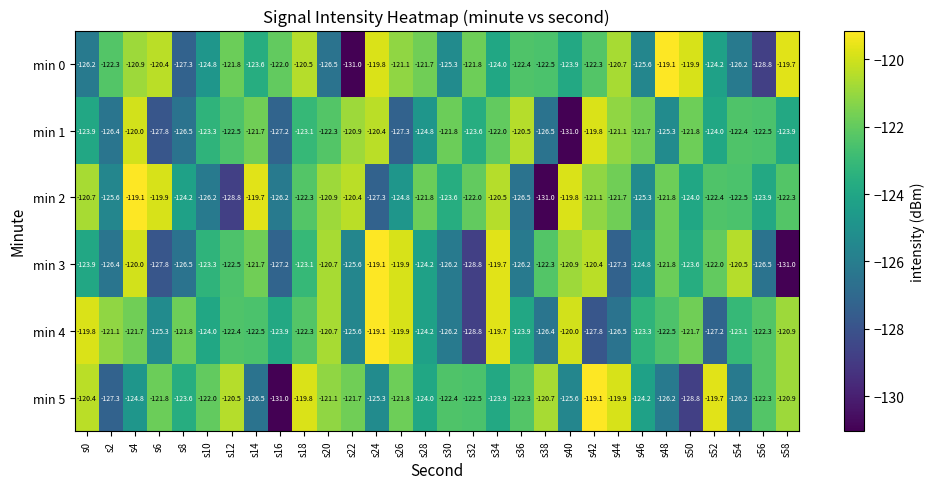

What is the total value across all series at s4?

-726.5